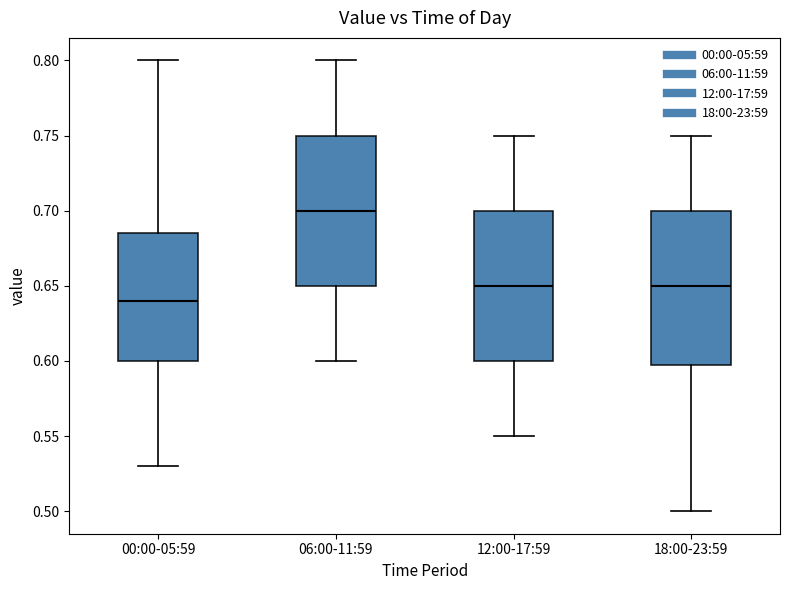

Reading left to right, transcribe this box plot: for each box, give where its median line is, the range the box spans, and where its two whiskers end, as read against the y-axis. The values are not printed on the chart, so give them approximately, as read against the axis.

00:00-05:59: median 0.640, box 0.600 to 0.685, whiskers 0.530 to 0.800
06:00-11:59: median 0.700, box 0.650 to 0.750, whiskers 0.600 to 0.800
12:00-17:59: median 0.650, box 0.600 to 0.700, whiskers 0.550 to 0.750
18:00-23:59: median 0.650, box 0.600 to 0.700, whiskers 0.500 to 0.750